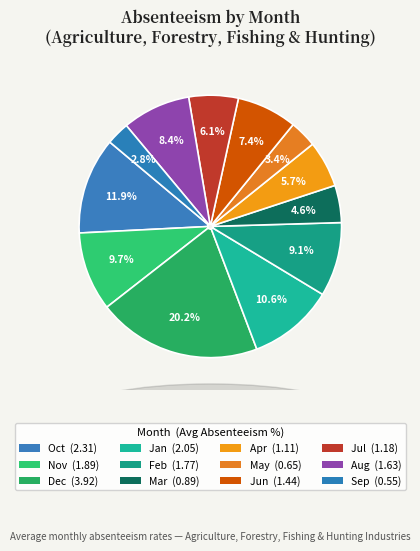

What percentage is NOT represented by Oct?

88.1%